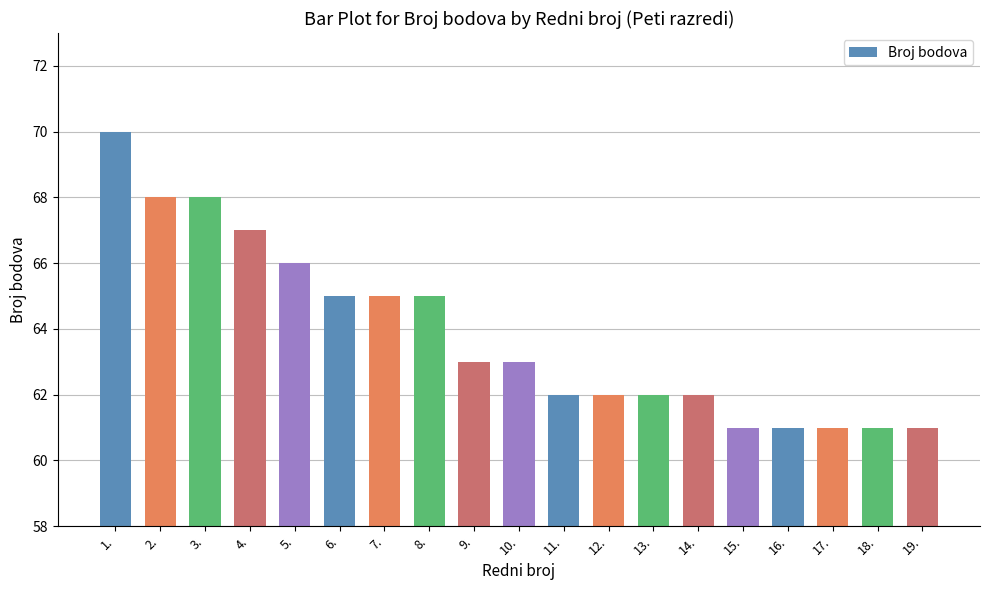

What is the average value?

64